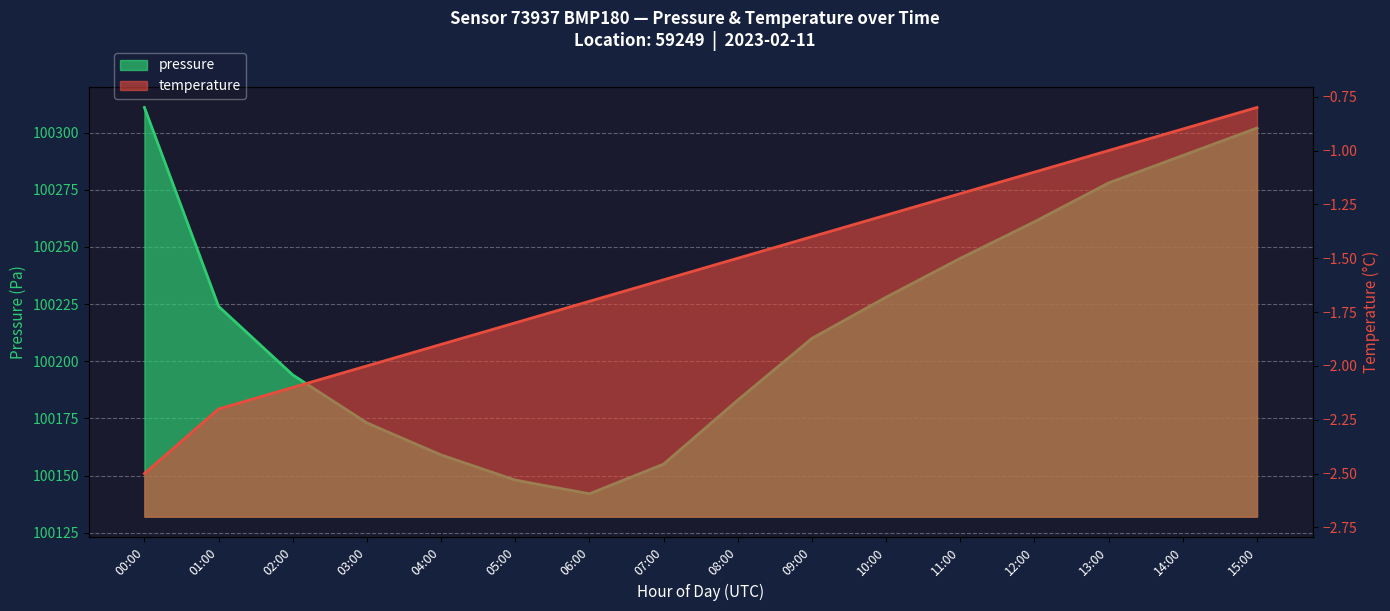

Is it true that temperature equals -2.4 at 05:00?

False